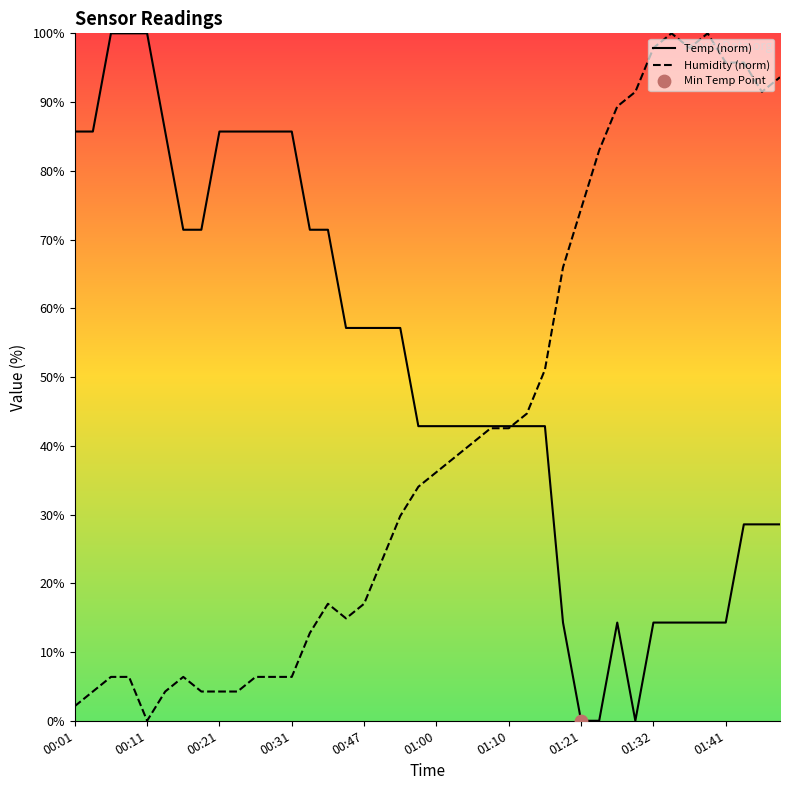

Which series has the largest total across all categories?

Temp (norm)